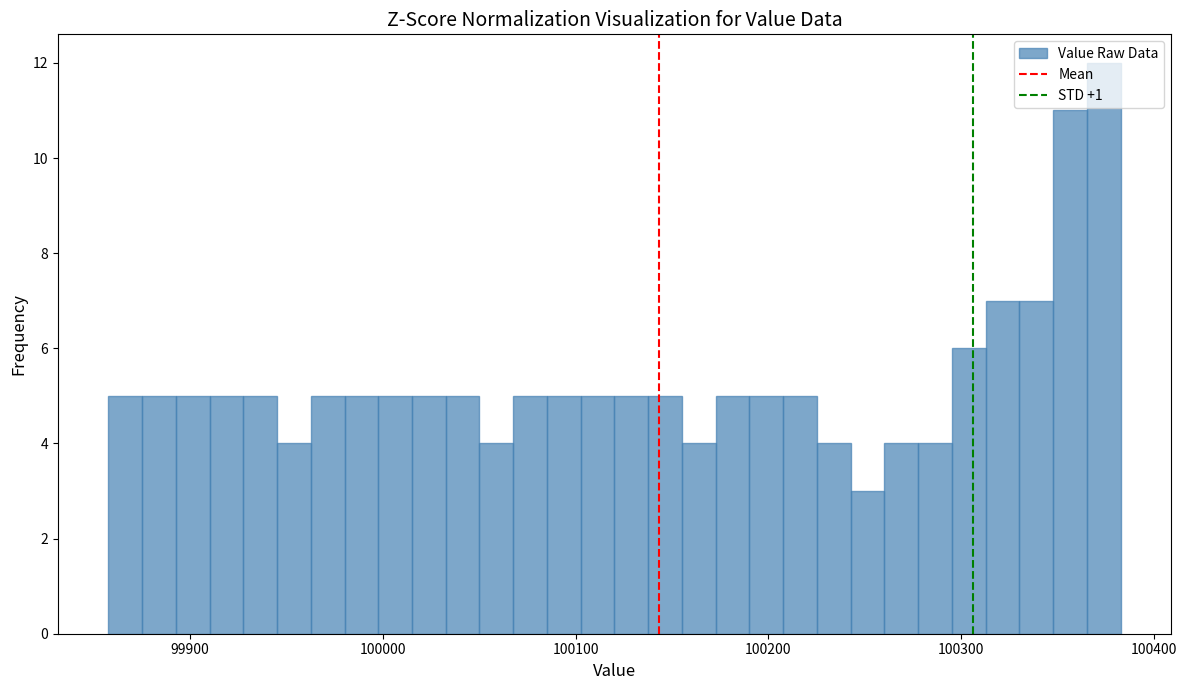

Around what value on the x-axis is the tallest bar? Give the approximate position of its centre, as read against the axis.

100370